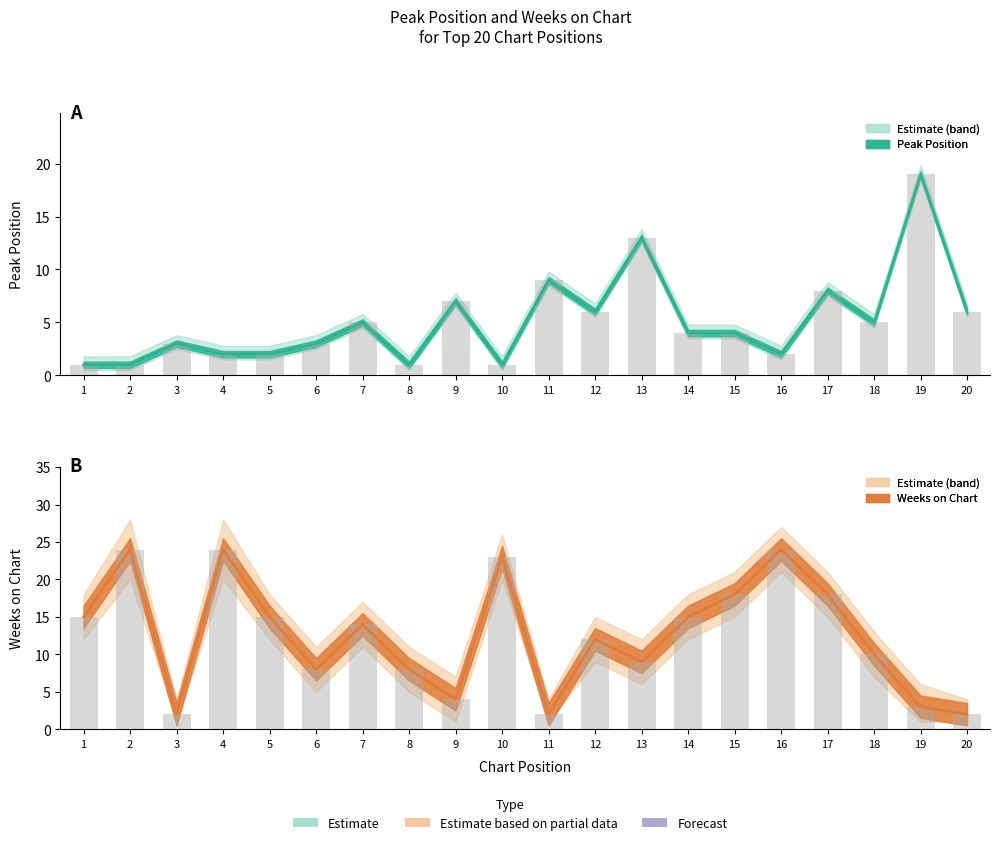

At which label is Peak Position closest to 10?

11